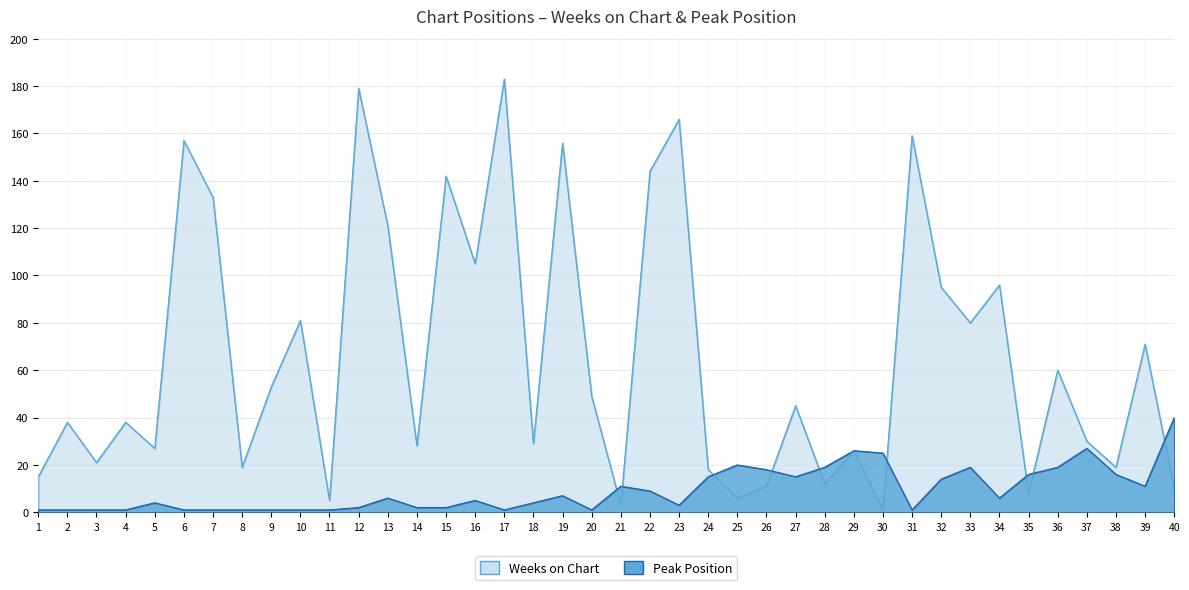

Rank the series by their maximum value, from highest to lowest.

Weeks on Chart, Peak Position